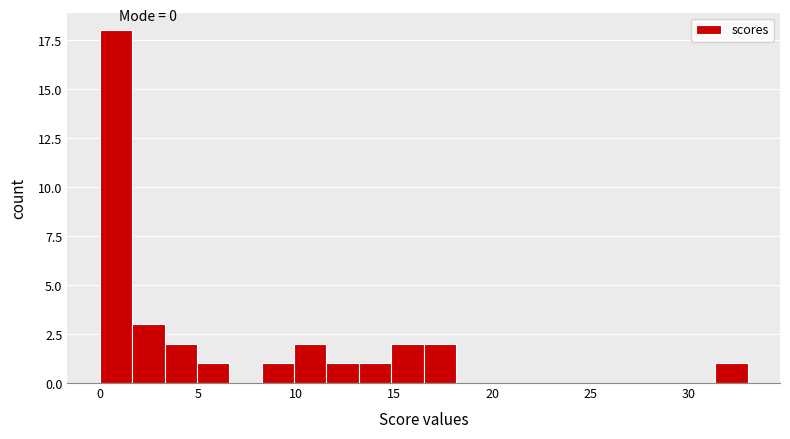

Around what value on the x-axis is the tallest bar? Give the approximate position of its centre, as read against the axis.

1.0